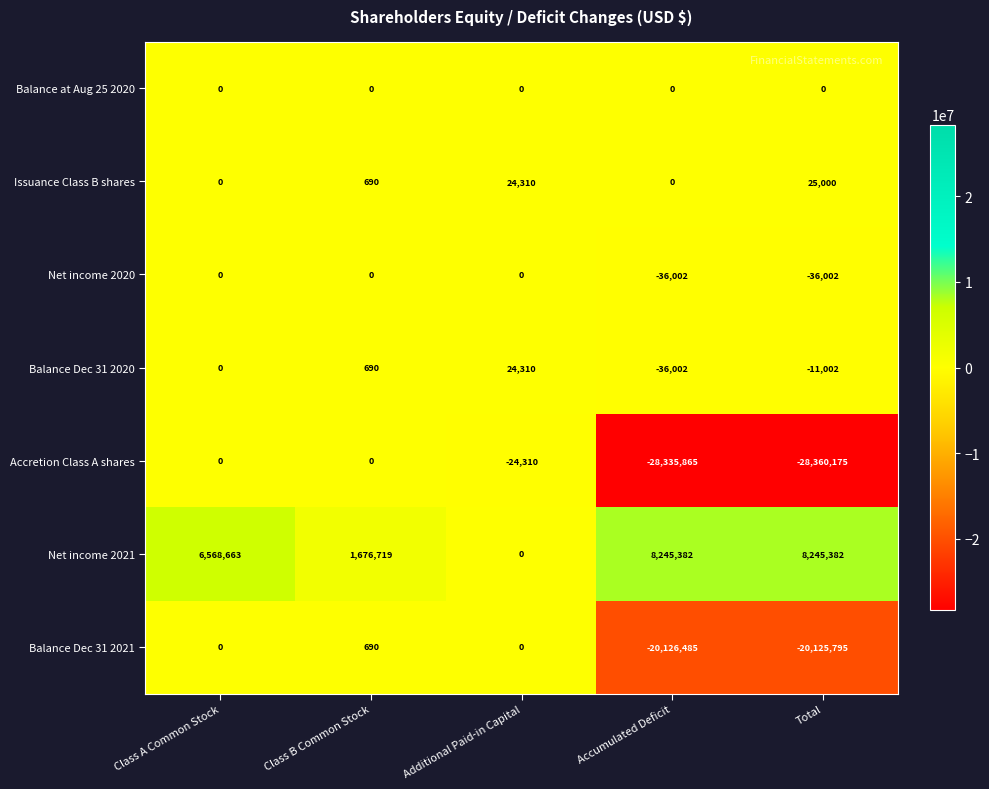

The value of Accretion Class A shares at Total is -16310943. True or false?

False